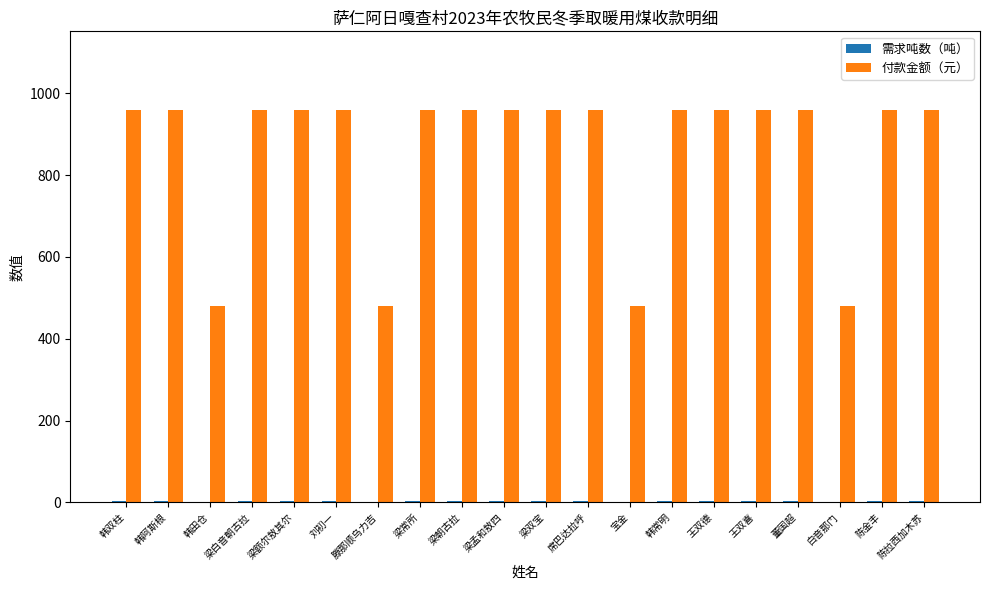

How many distinct data groups are displayed?

2